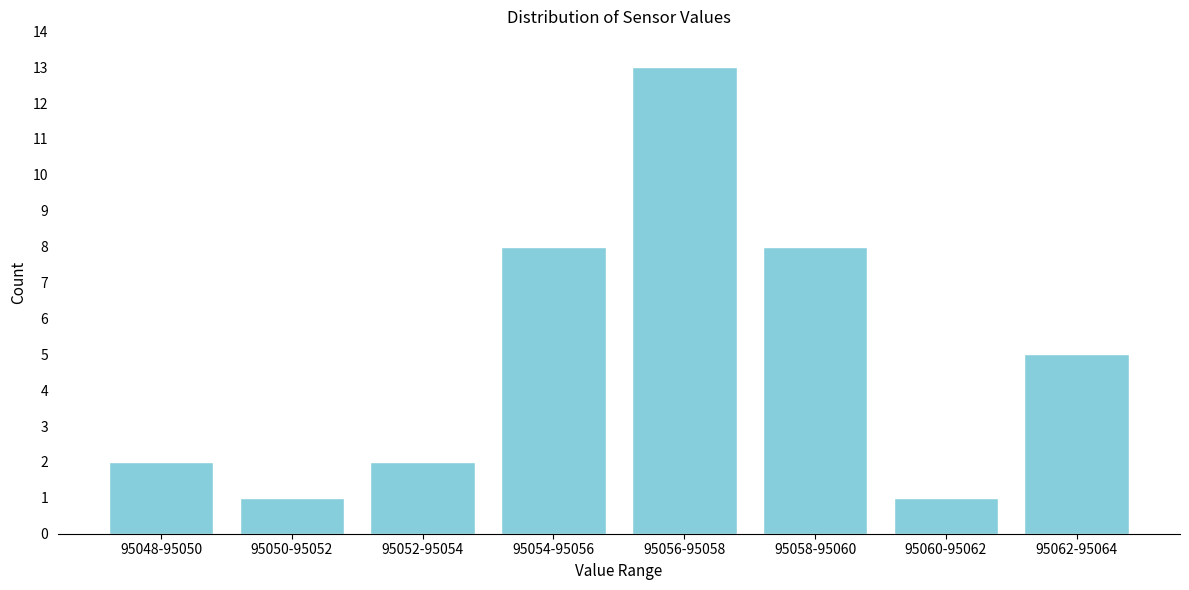

Reading left to right, list all the values displayed in this chart.

2	1	2	8	13	8	1	5